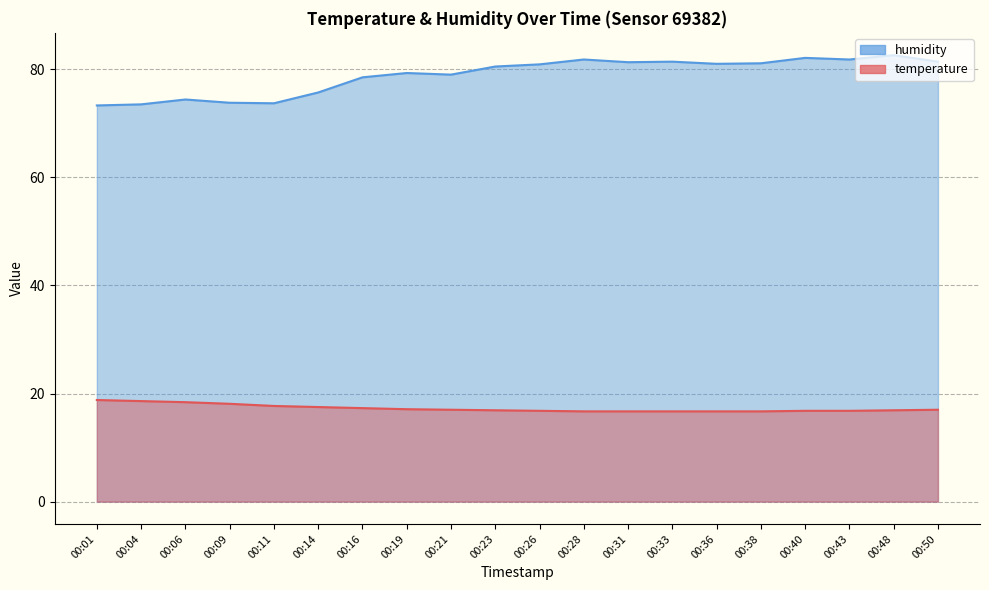

Between 00:21 and 00:04, which is larger?

00:04